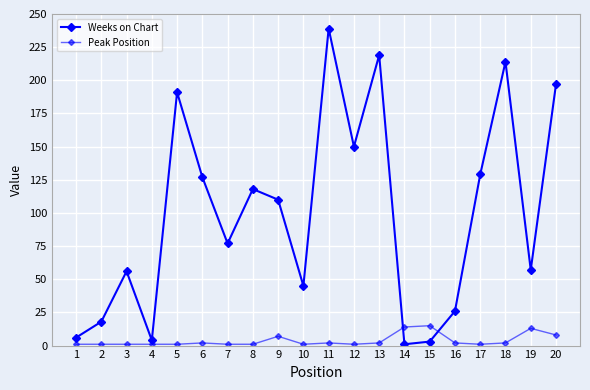

Is this an area chart (filled region under the line)?

No